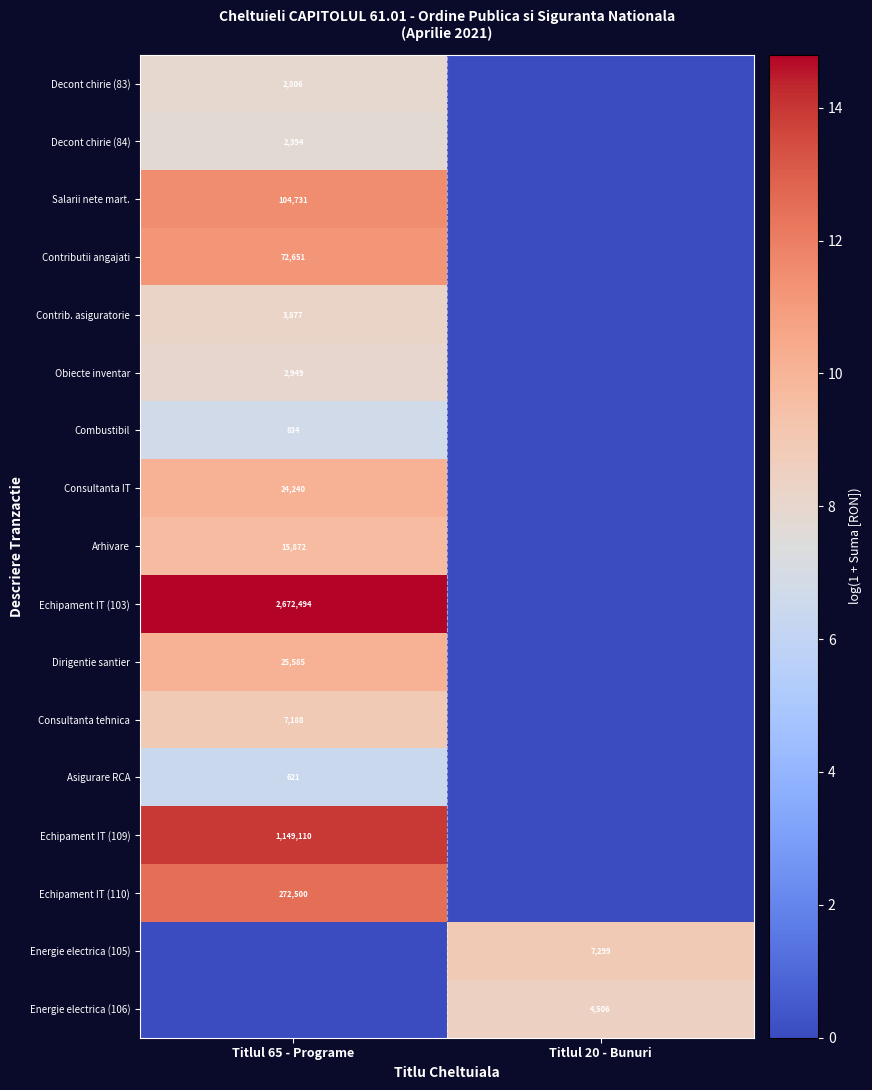

How many data points does each series have?

2